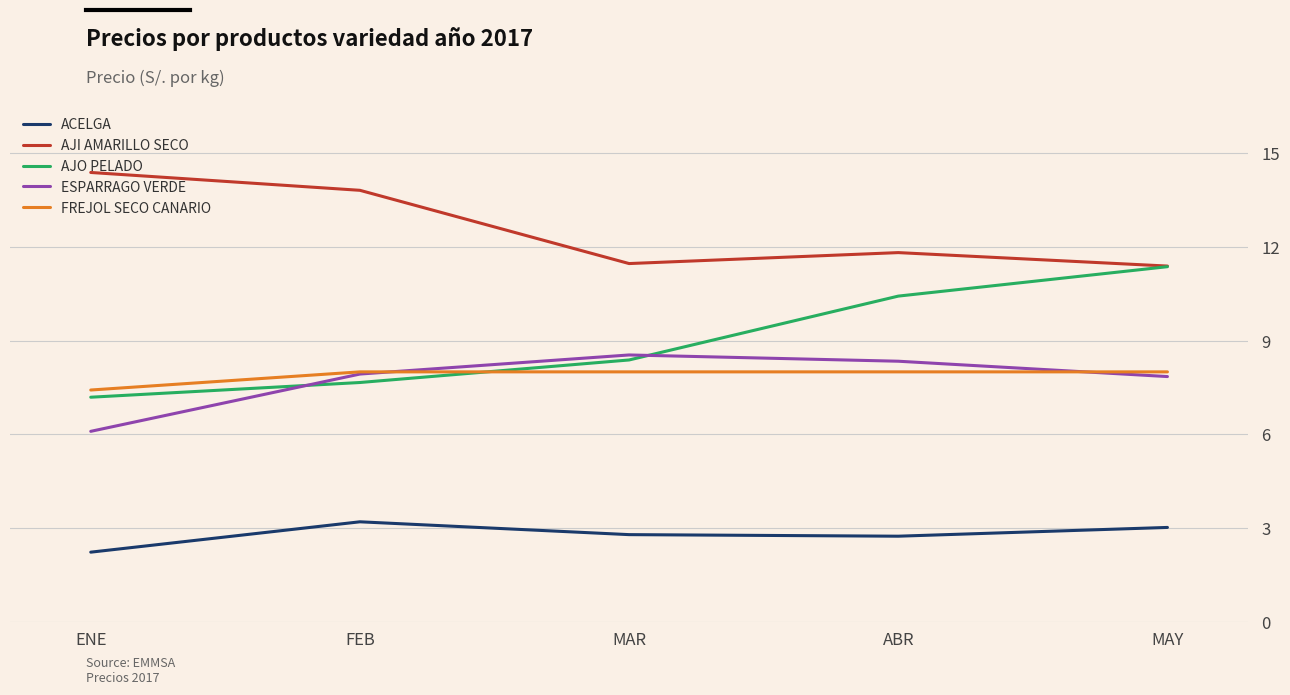

Which series has the widest spread of values?

AJO PELADO